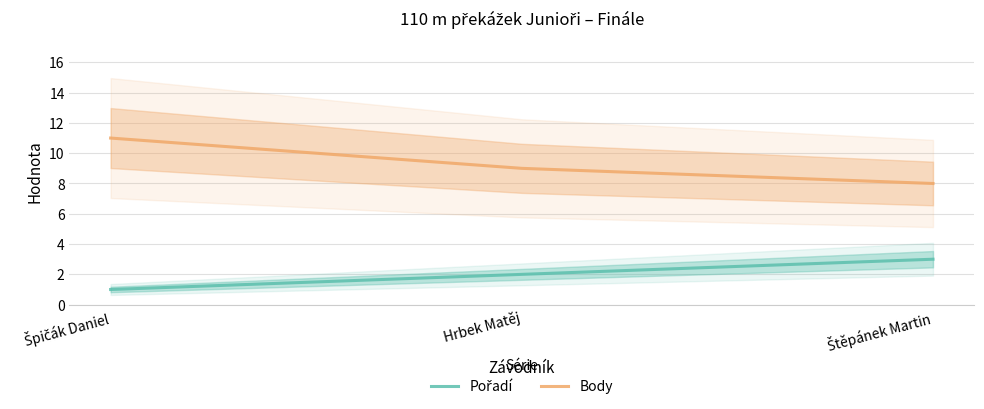

Rank the categories by Body value from lowest to highest.

Štěpánek Martin, Hrbek Matěj, Špičák Daniel